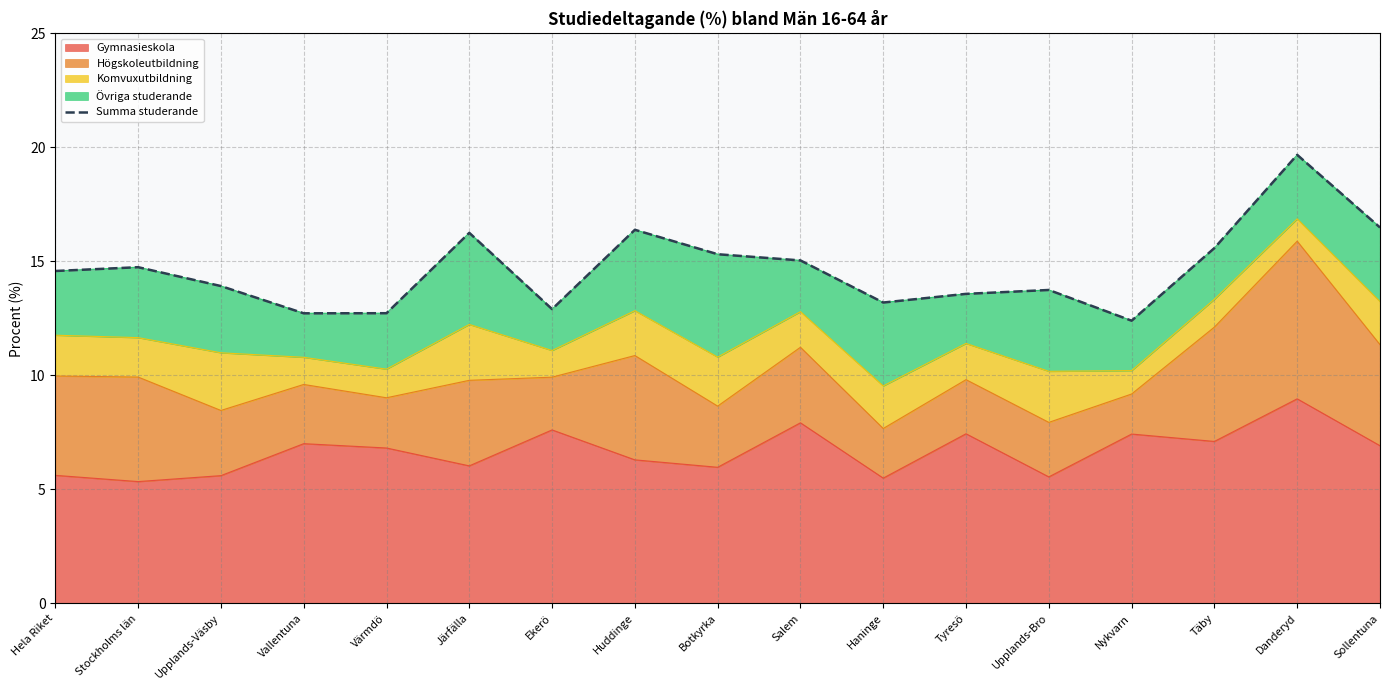

What is the change in value from Upplands-Väsby to Järfälla?

+2.3